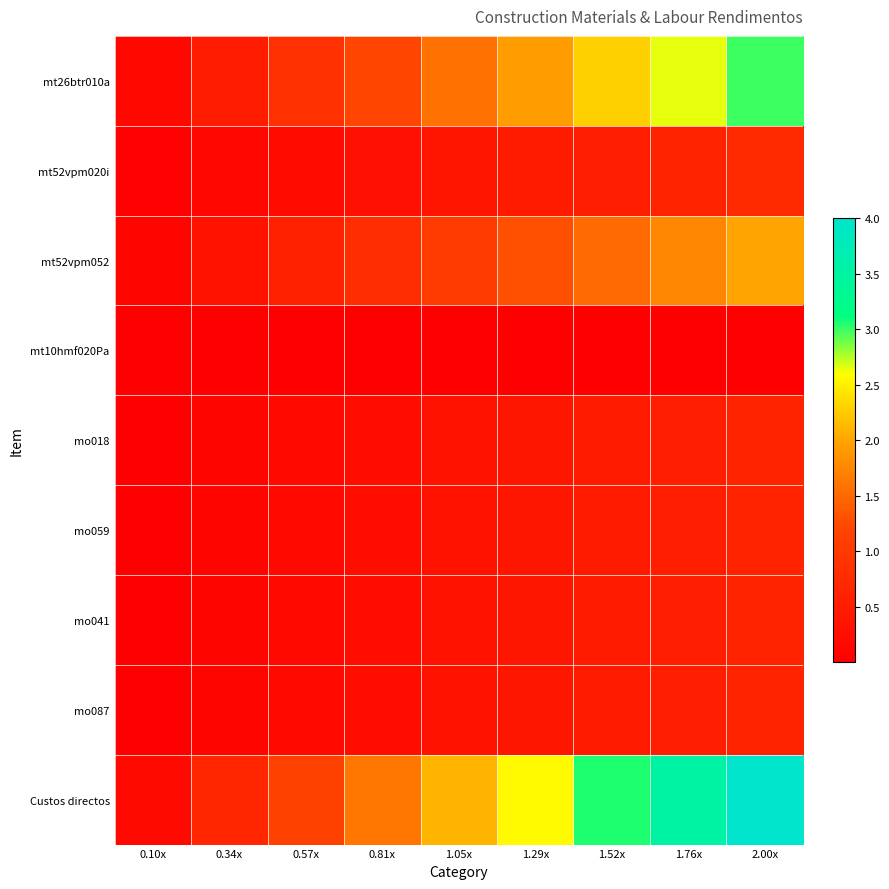

At which category is the sum across all series the highest?

2.00x